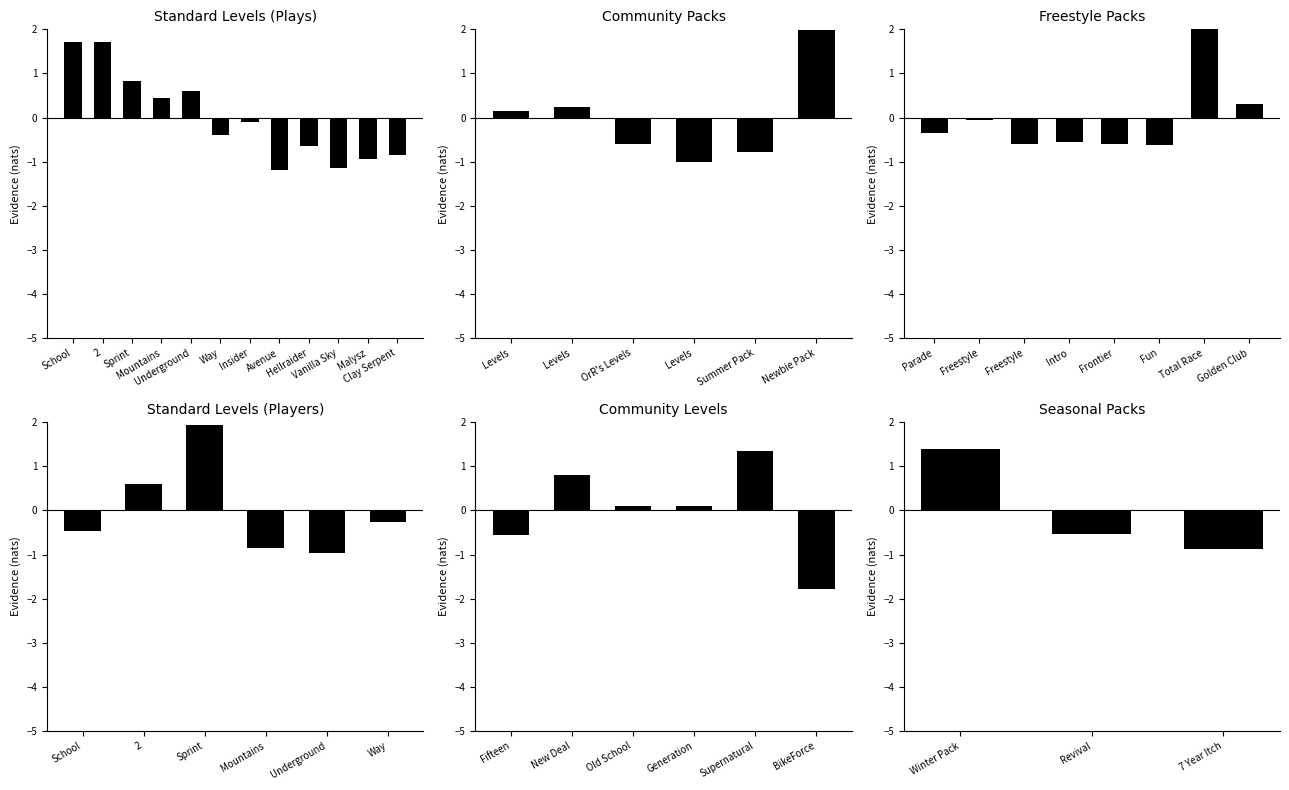

Rank the categories by value from highest to lowest.

School, 2, Sprint, Underground, Mountains, Insider, Way, Hellraider, Clay Serpent, Malysz, Vanilla Sky, Avenue